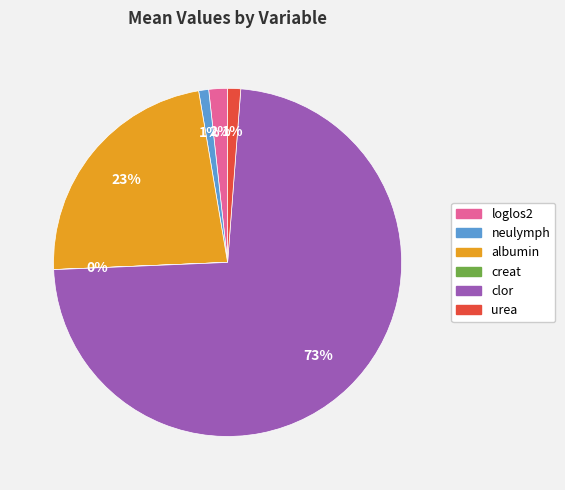

Which slice represents more than half of the pie?

clor